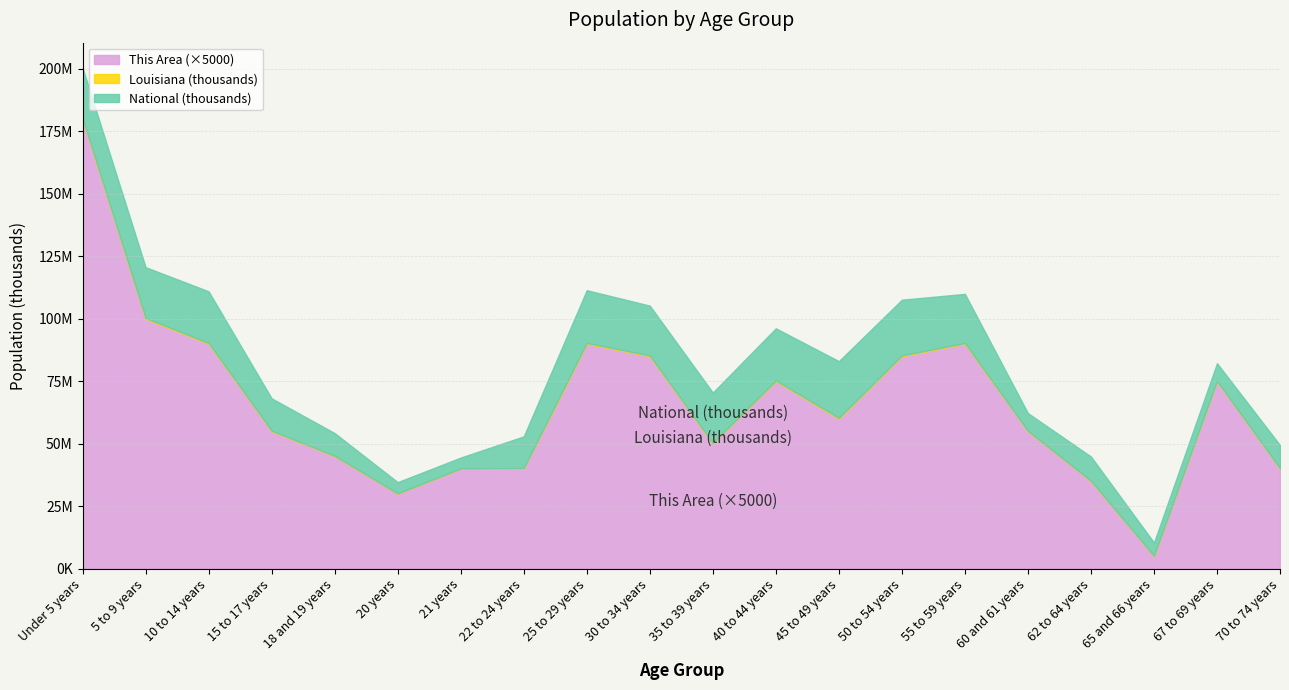

Which has a higher value, 20 years or 15 to 17 years?

15 to 17 years